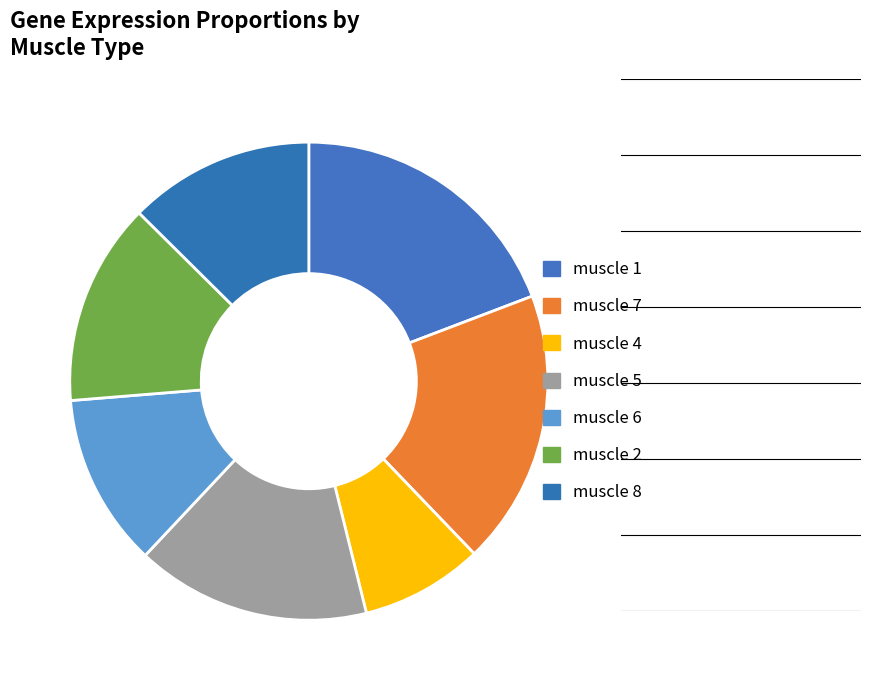

To the nearest percent, what is the difference between the muscle 6 and muscle 7 slice percentages?

7%